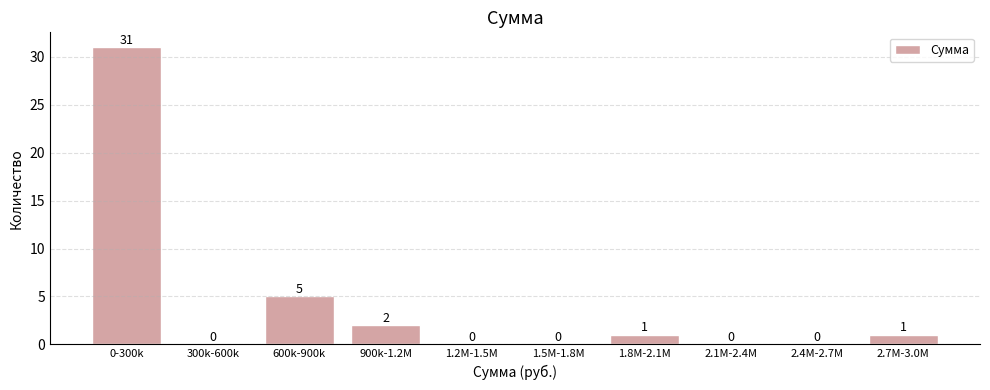

Reading left to right, list all the values displayed in this chart.

0-300k=31	300k-600k=0	600k-900k=5	900k-1.2M=2	1.2M-1.5M=0	1.5M-1.8M=0	1.8M-2.1M=1	2.1M-2.4M=0	2.4M-2.7M=0	2.7M-3.0M=1